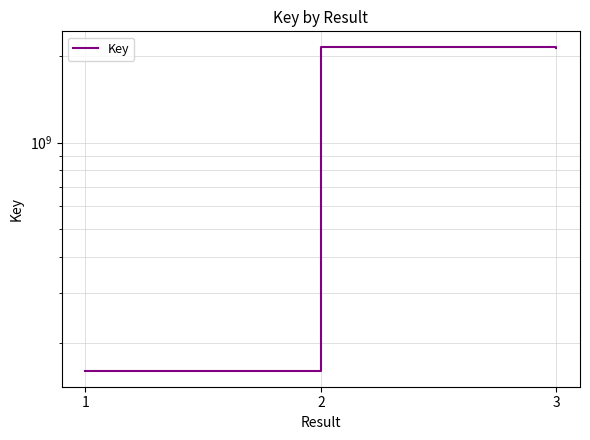

What is the approximate value at 3?

2140567262